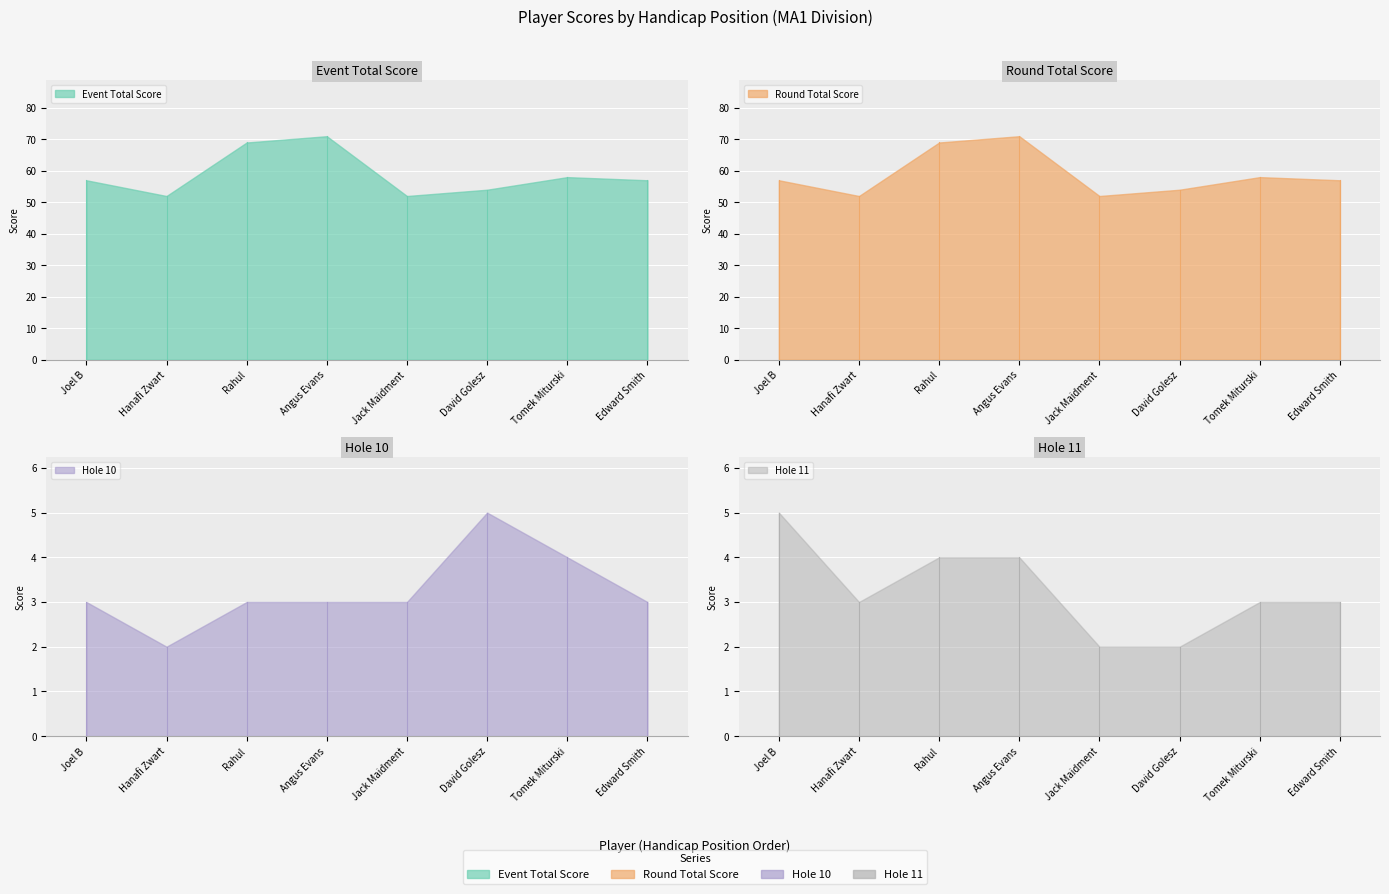

Which has a higher value, Edward Smith or Joel B?

Edward Smith